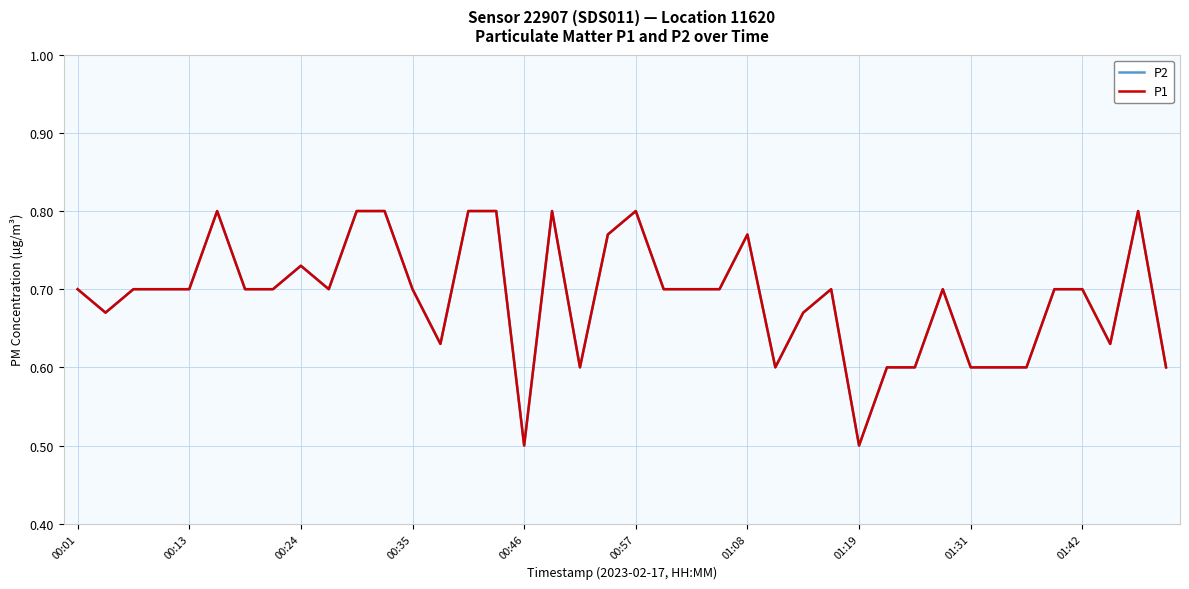

Is this an area chart (filled region under the line)?

No